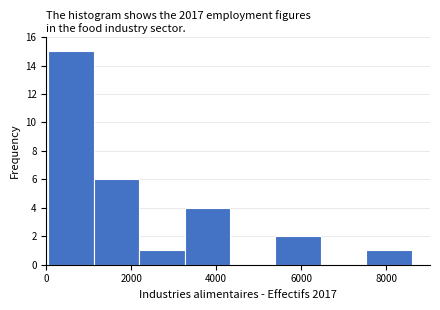

Over which range of the x-axis is the bar tallest?

0 to 1200